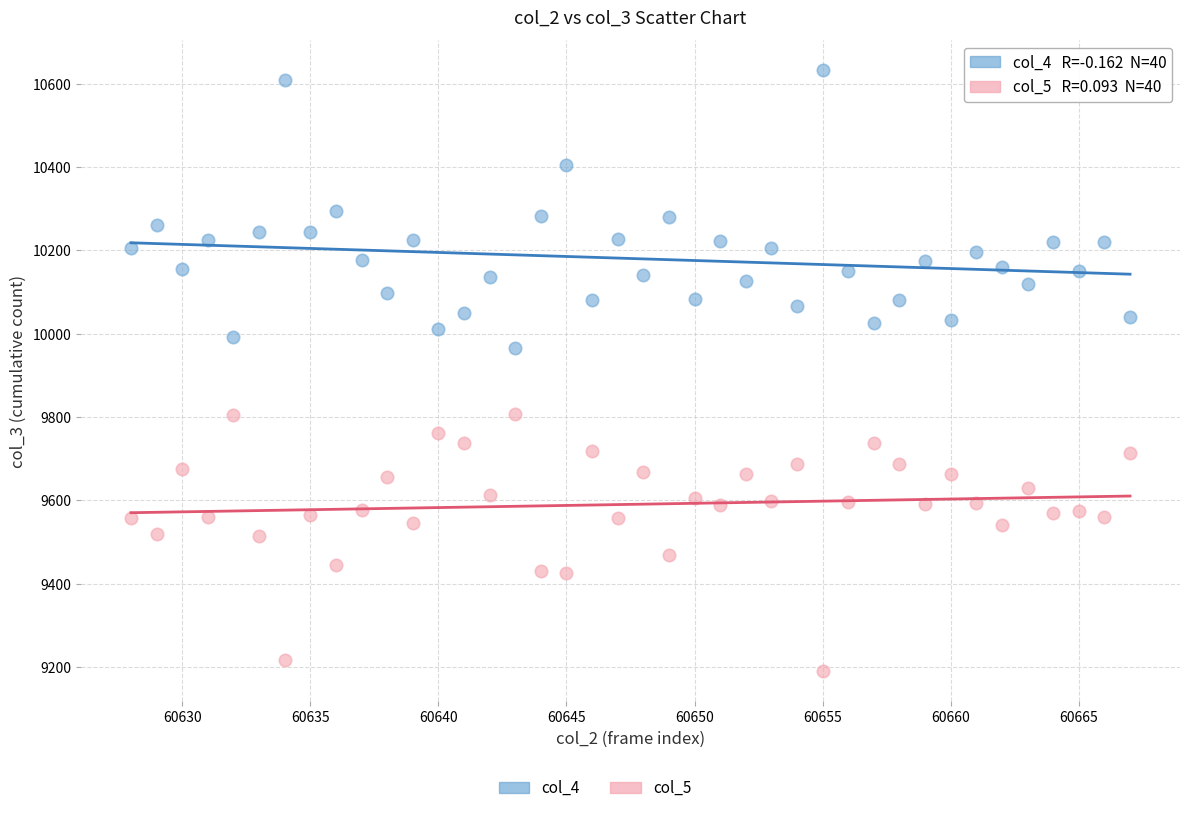

Across all series, what Y value is closest to 9911?

9965